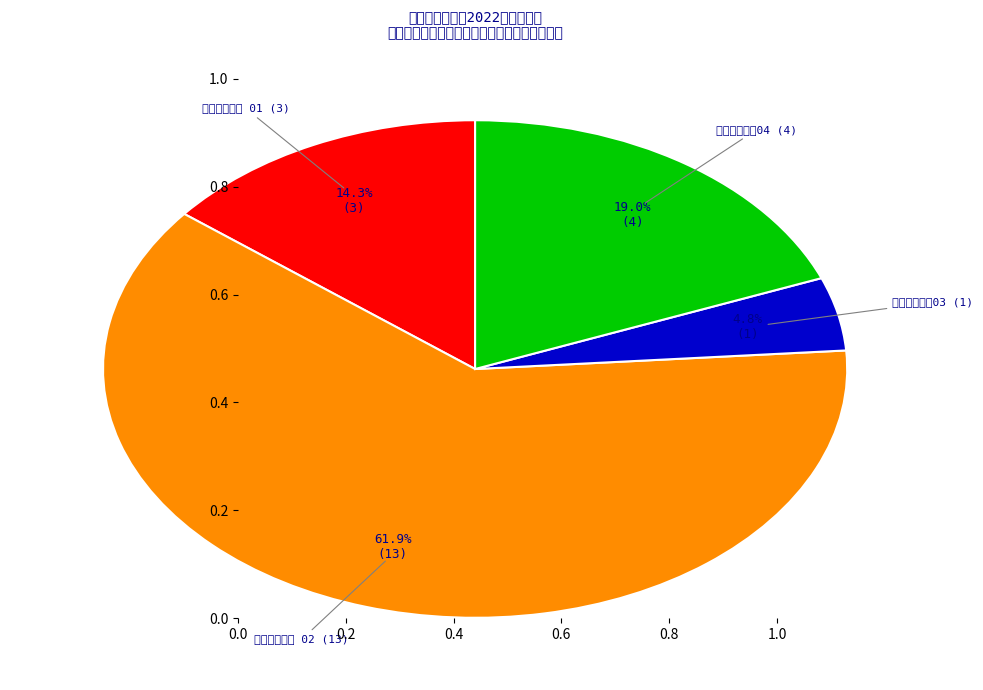

Is there any slice that represents more than half of the pie?

Yes